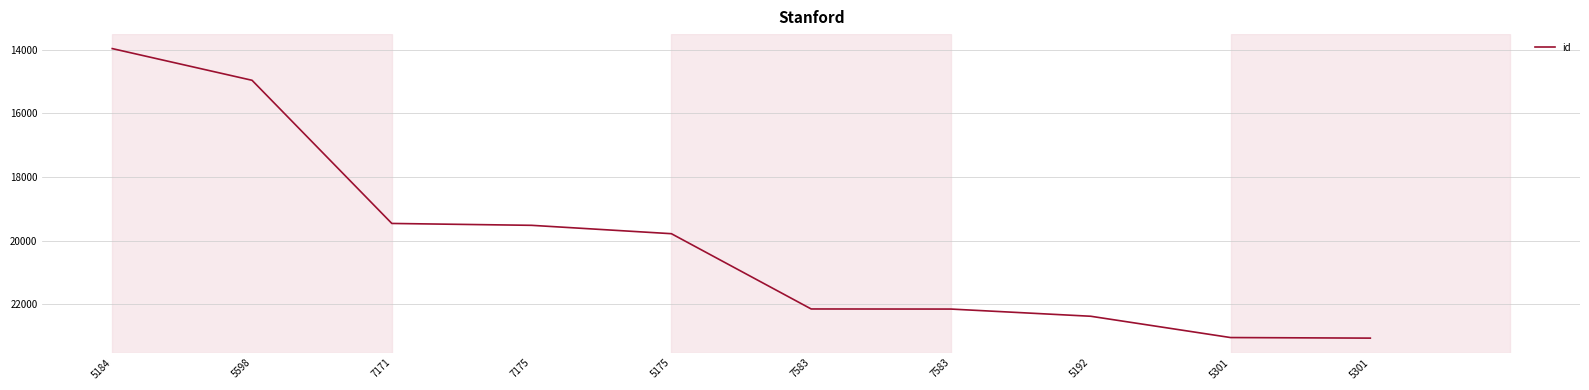

What is the label of the 4th point from the right?

7583